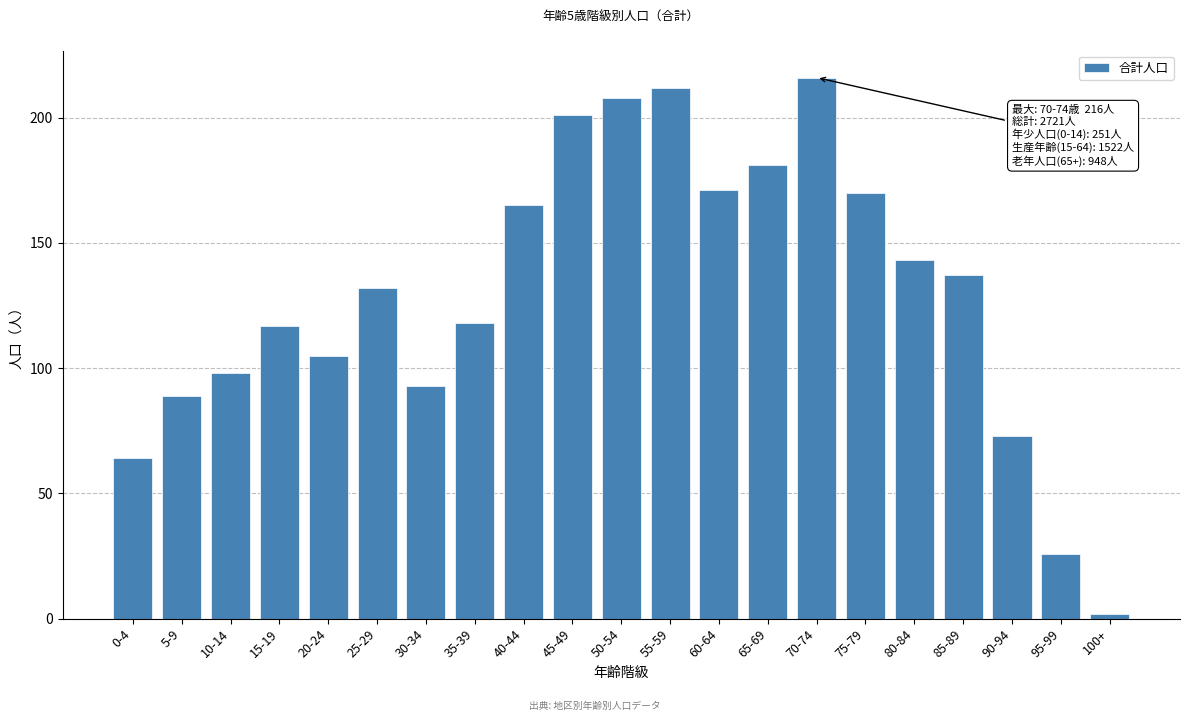

Reading left to right, transcribe all the data shown in this chart.

0-4=64	5-9=89	10-14=98	15-19=117	20-24=105	25-29=132	30-34=93	35-39=118	40-44=165	45-49=201	50-54=208	55-59=212	60-64=171	65-69=181	70-74=216	75-79=170	80-84=143	85-89=137	90-94=73	95-99=26	100+=2